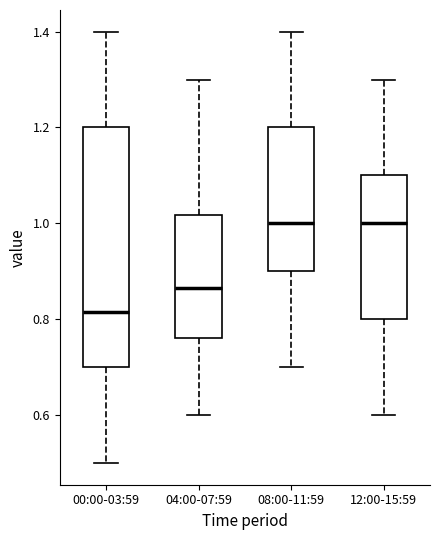

Reading left to right, transcribe this box plot: for each box, give where its median line is, the range the box spans, and where its two whiskers end, as read against the y-axis. The values are not printed on the chart, so give them approximately, as read against the axis.

00:00-03:59: median 0.82, box 0.70 to 1.20, whiskers 0.50 to 1.40
04:00-07:59: median 0.86, box 0.76 to 1.02, whiskers 0.60 to 1.30
08:00-11:59: median 1.00, box 0.90 to 1.20, whiskers 0.70 to 1.40
12:00-15:59: median 1.00, box 0.80 to 1.10, whiskers 0.60 to 1.30